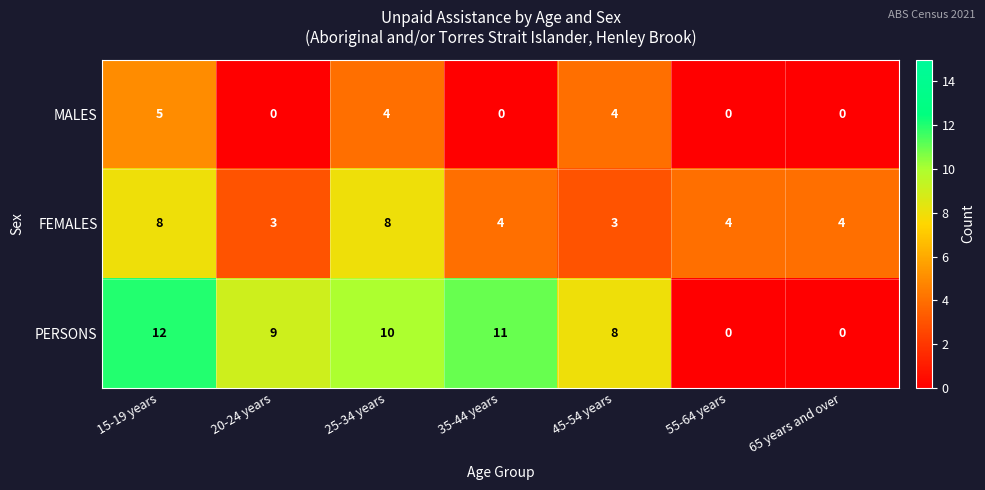

The value of FEMALES at 25-34 years is 8. True or false?

True